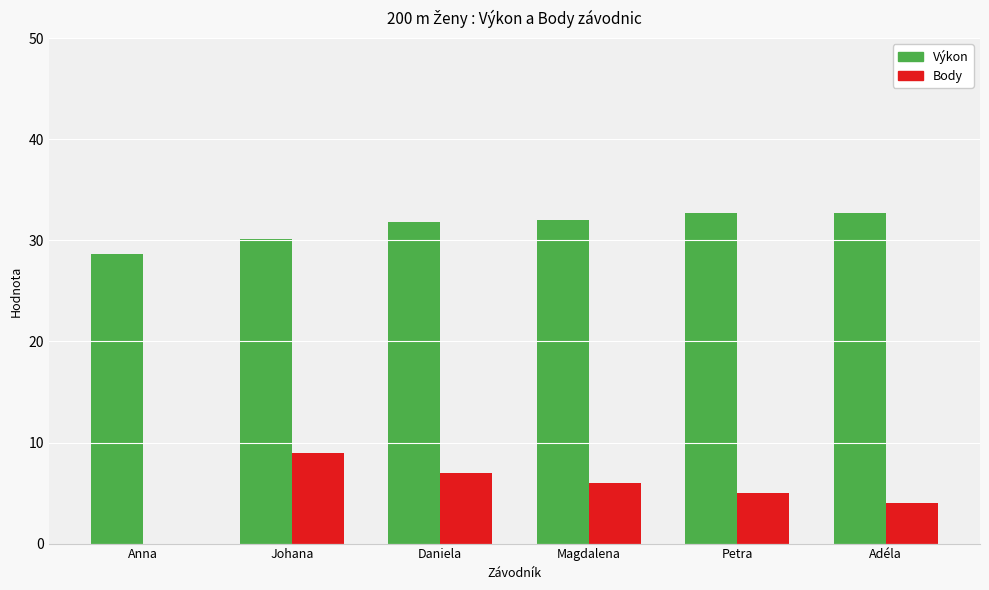

What are all the series names shown in the legend?

Výkon, Body